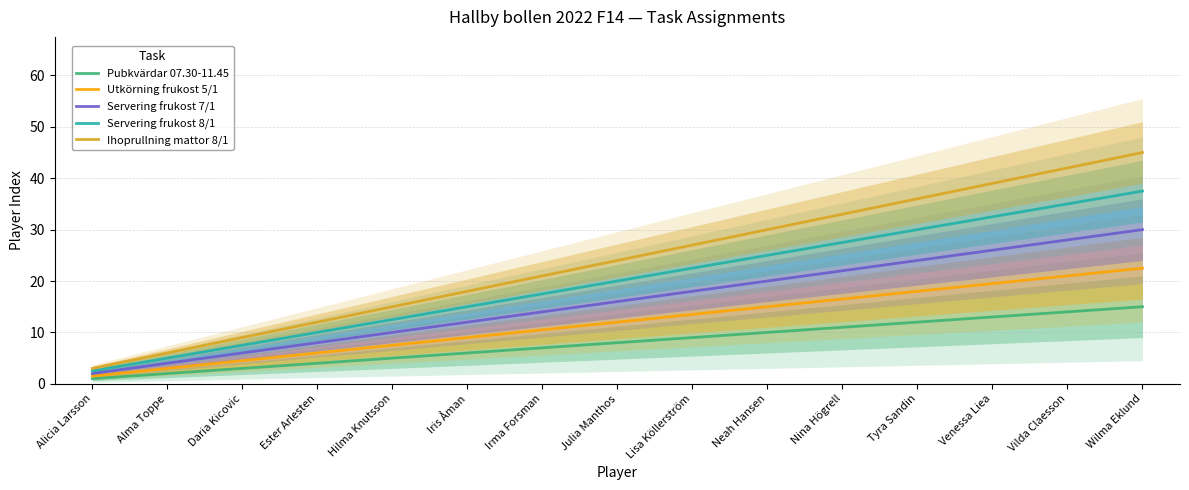

List the series in order of their overall mean, highest first.

Ihoprullning mattor 8/1, Servering frukost 8/1, Servering frukost 7/1, Utkörning frukost 5/1, Pubkvärdar 07.30-11.45